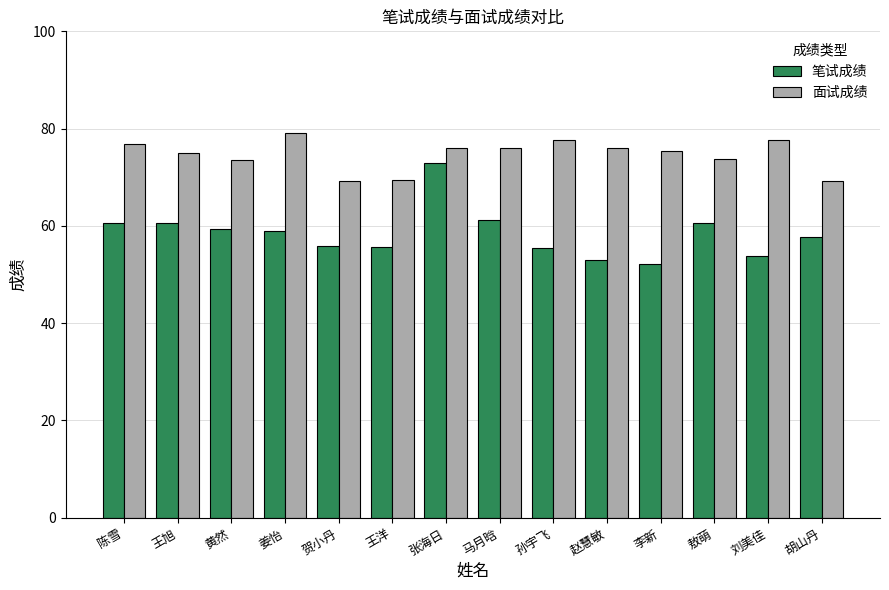

Is it true that 笔试成绩 equals 81.1 at 姜怡?

False